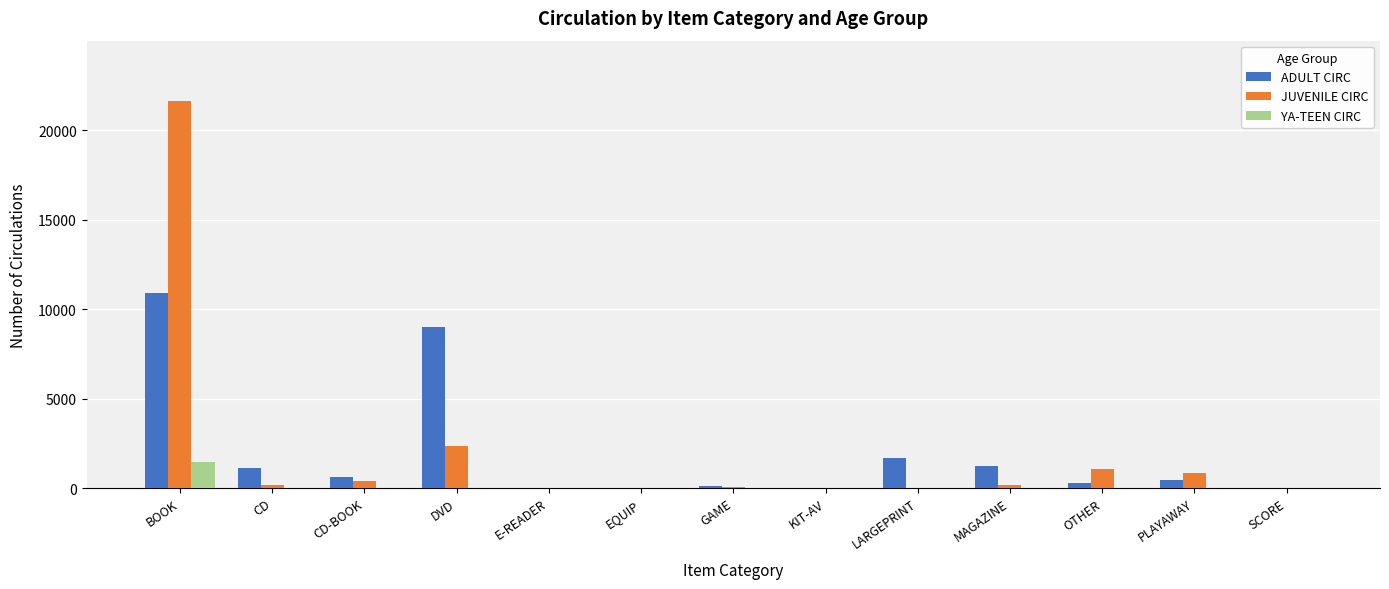

True or false: JUVENILE CIRC has a value of 183 at MAGAZINE.

True